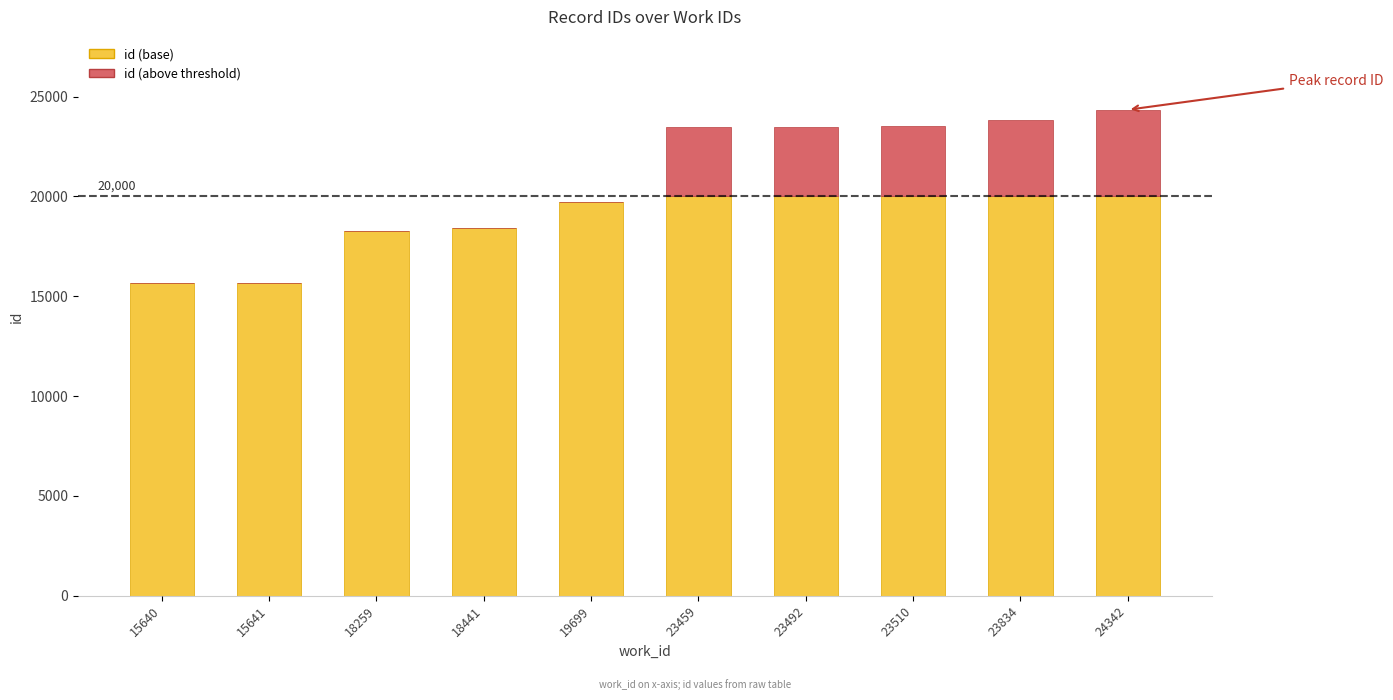

Are the bars horizontal?

No